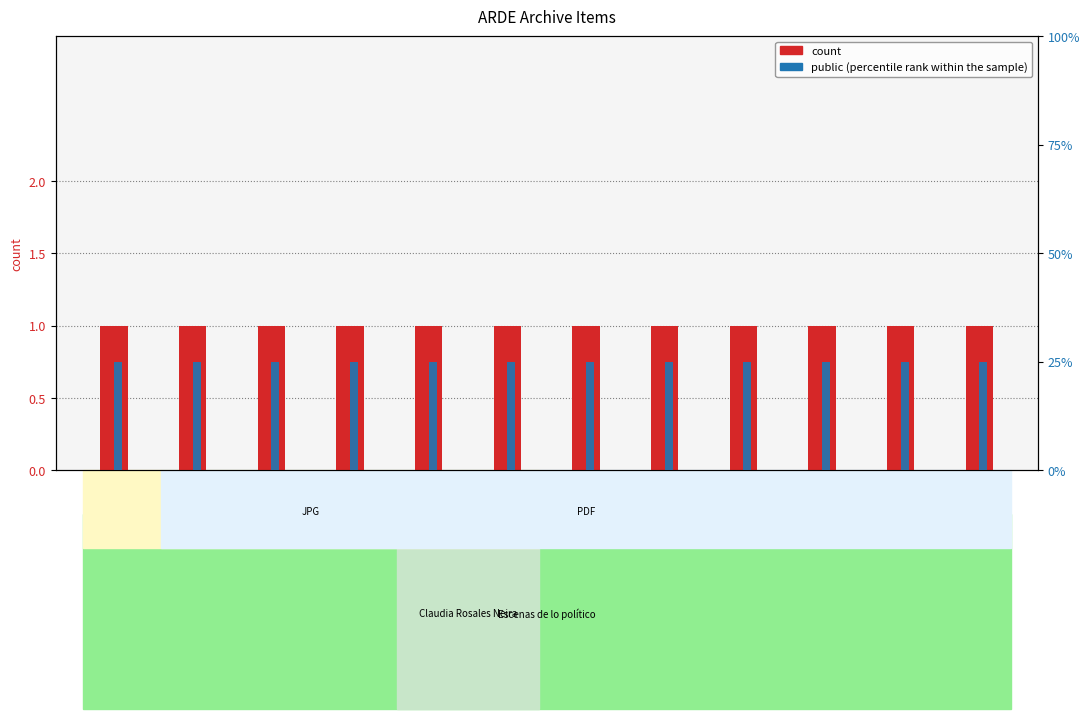

What is the approximate value of public (percentile rank within the sample) at 6841?

1